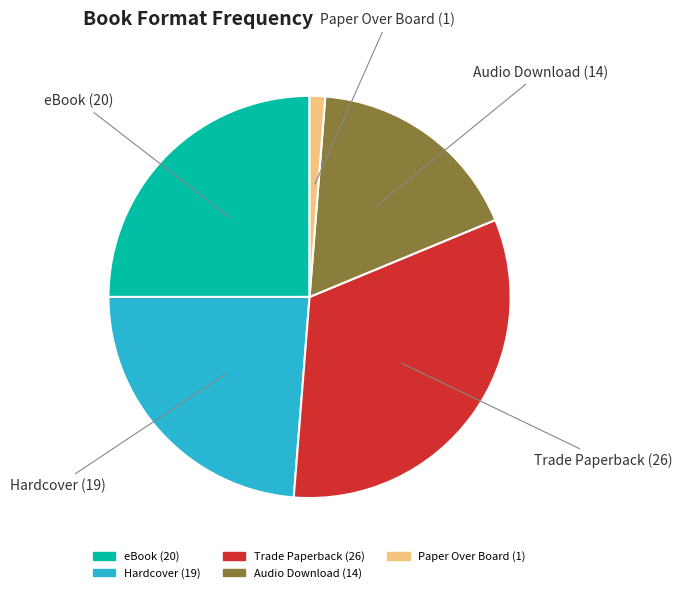

Is there a majority slice in this chart?

No